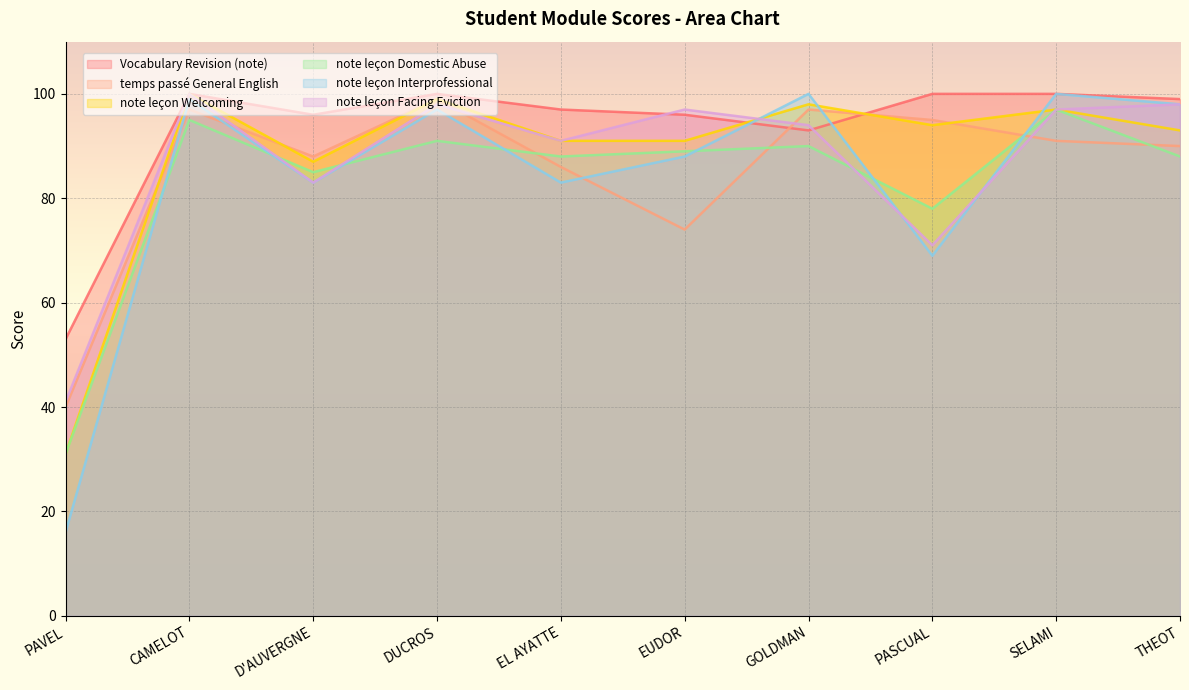

Does the chart display data point markers on the line(s)?

No